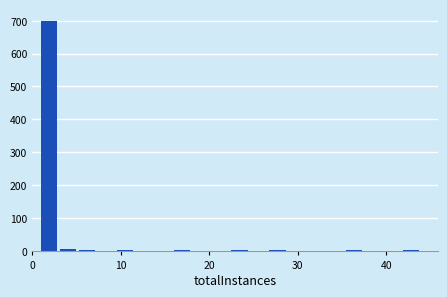

Read against the x-axis, roughly where is the centre of the tallest bar?

2